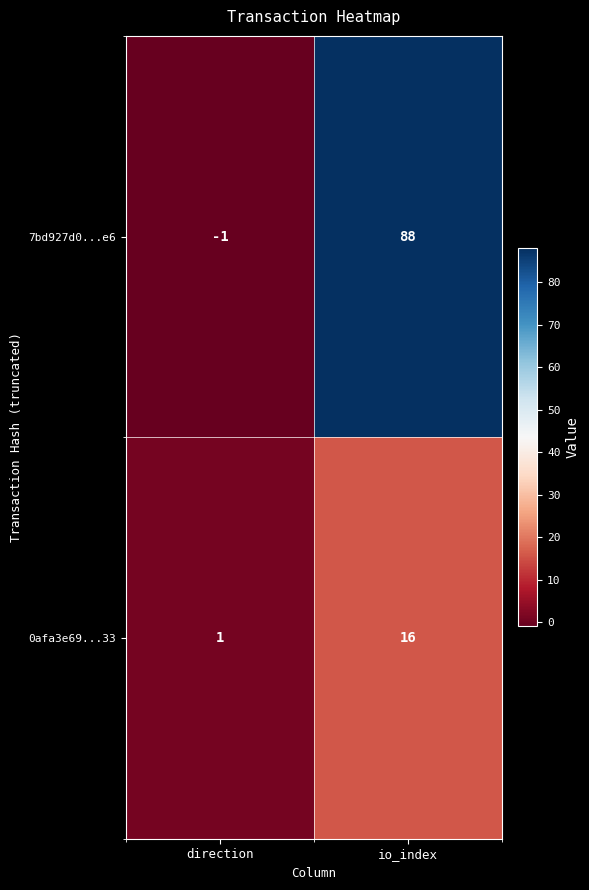

The 0afa3e69...33 series shows 1 at direction. True or false?

True